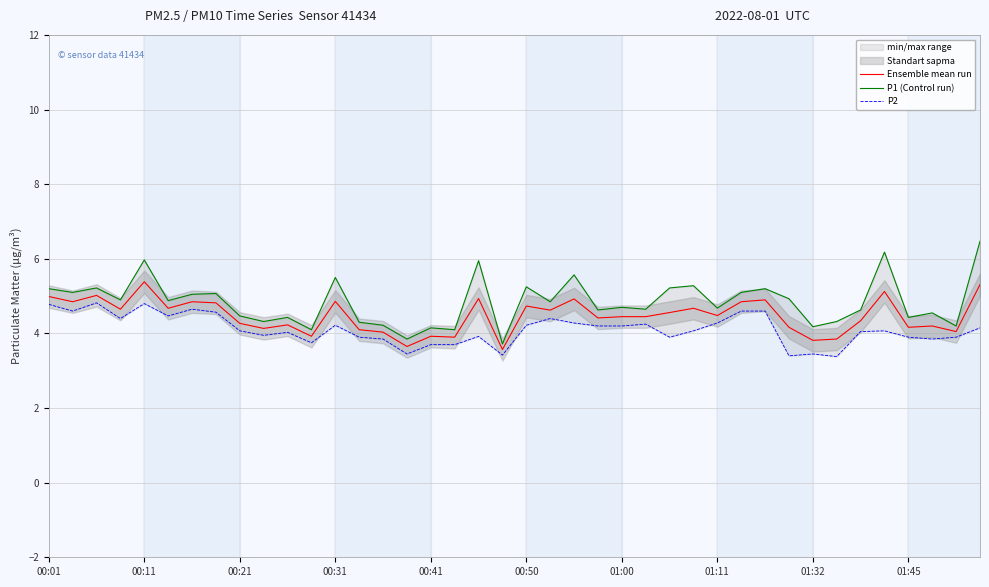

What is the highest value of the Ensemble mean run series?

5.4